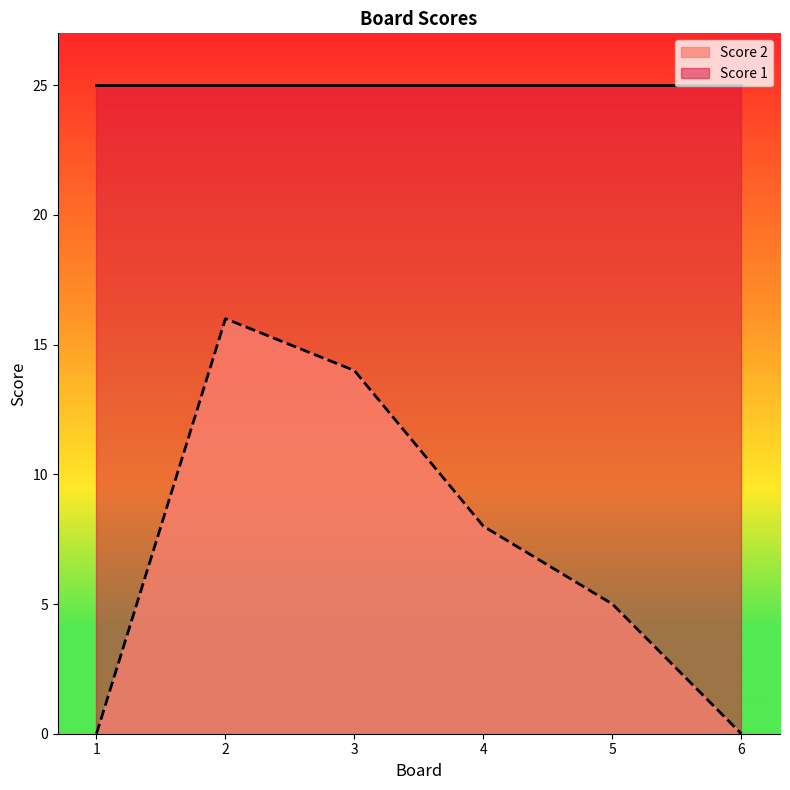

Reading left to right, extract all data points from this chart.

0	16	14	8	5	0